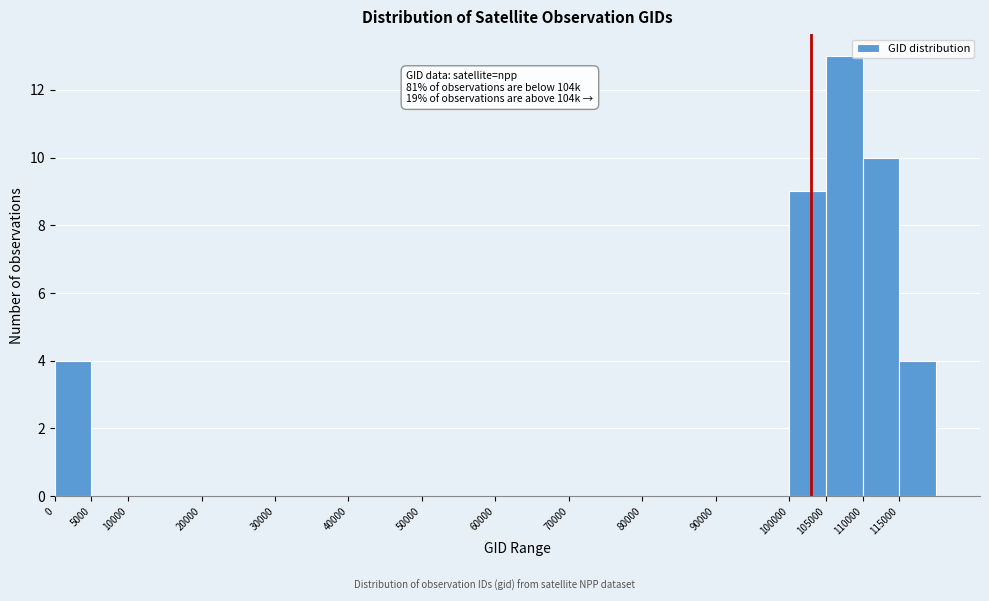

Over which range of the x-axis is the bar tallest?

105000 to 110000